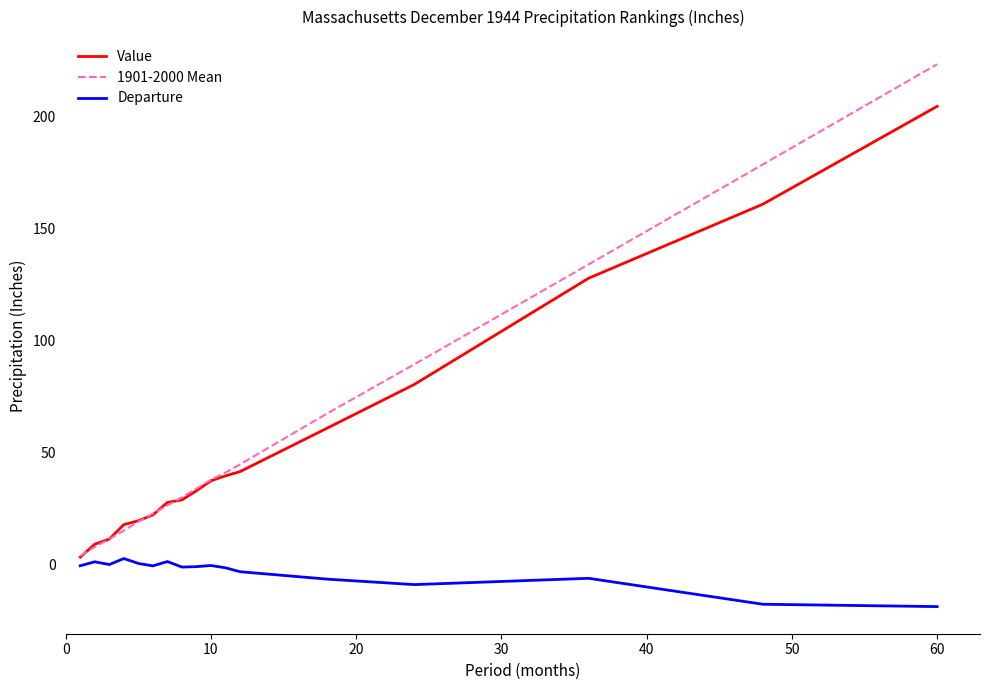

True or false: Departure and 1901-2000 Mean cross at least once.

False